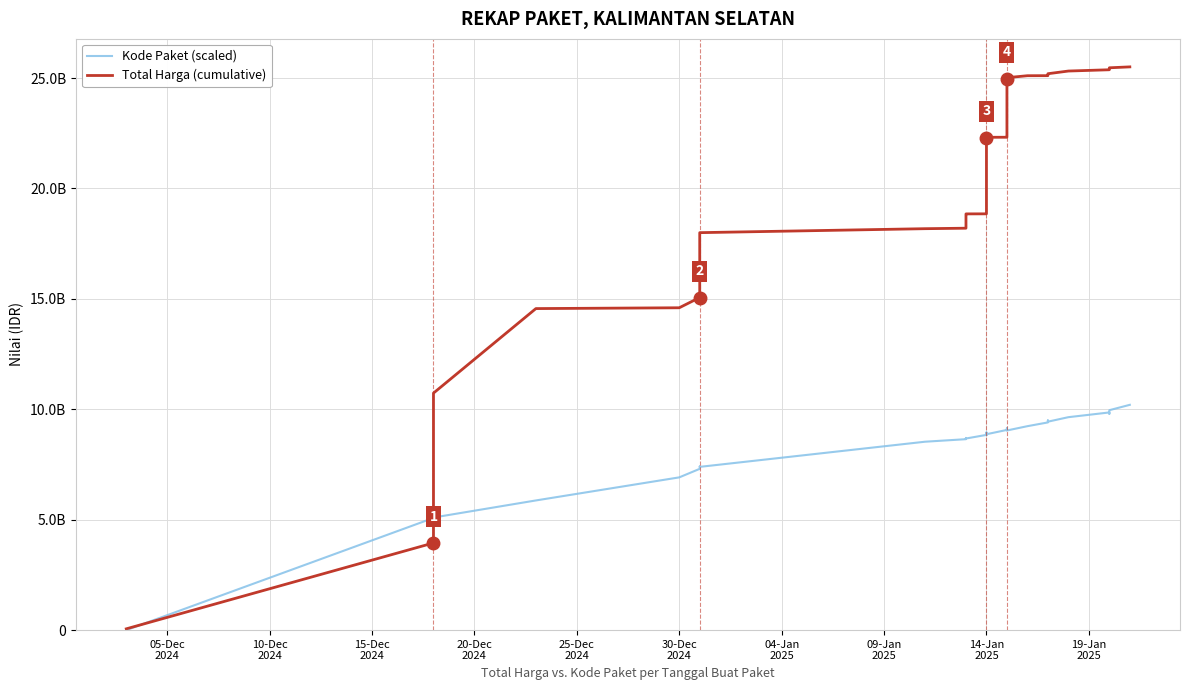

Which series ends up on top after the final intersection of Total Harga (cumulative) and Kode Paket (scaled)?

Total Harga (cumulative)